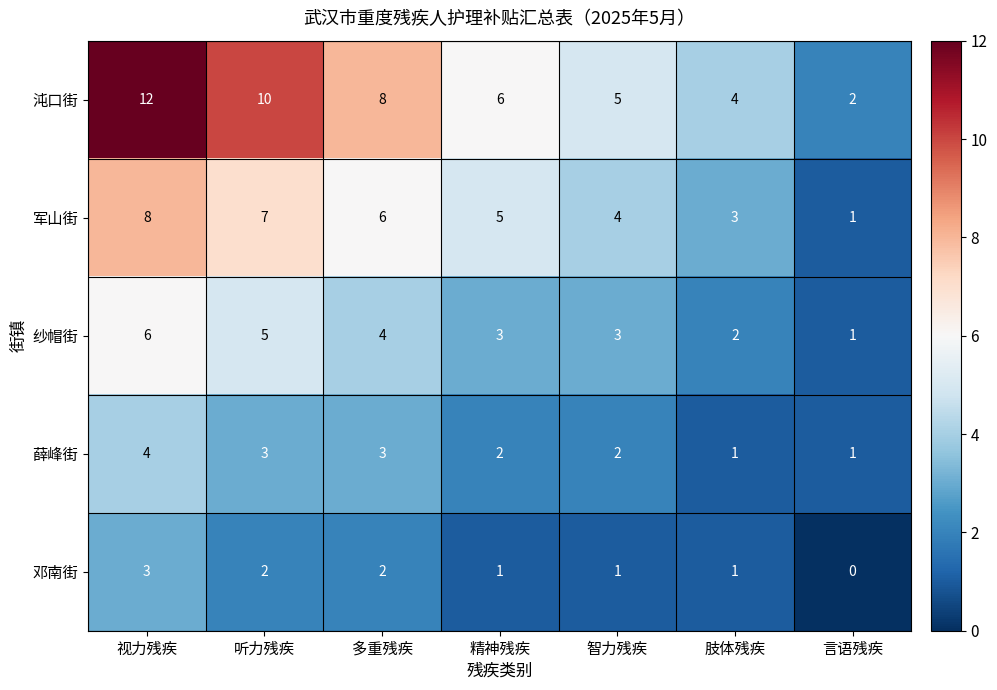

Which series has the largest total across all categories?

沌口街